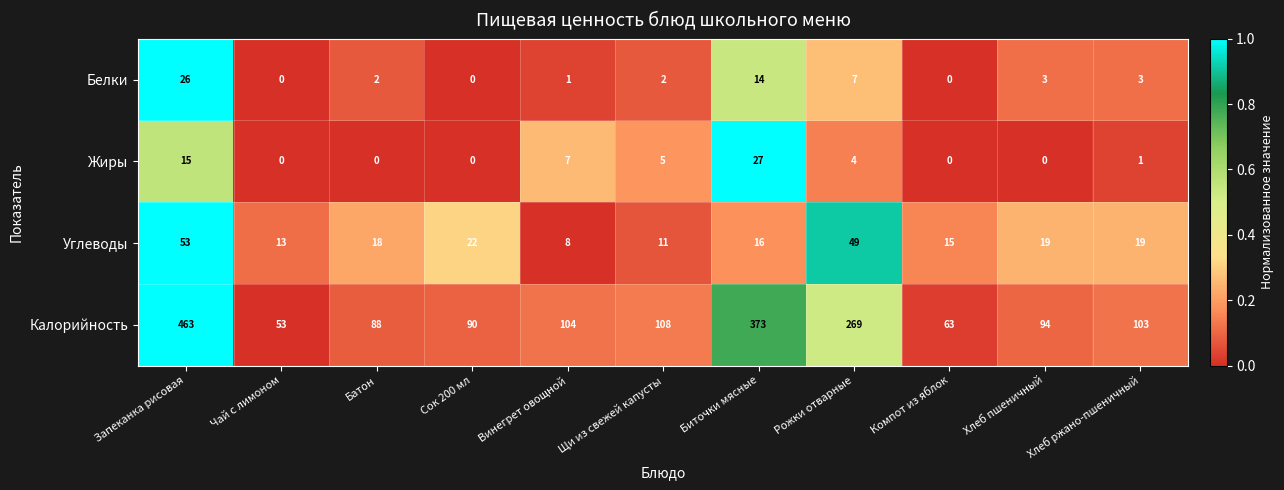

What is the difference between the Углеводы values at Сок 200 мл and Хлеб ржано-пшеничный?

3